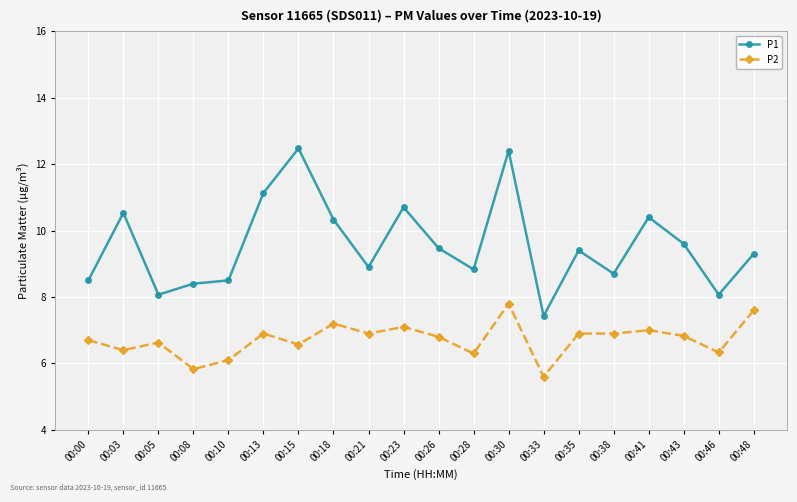

What is the minimum value for P1?

7.4